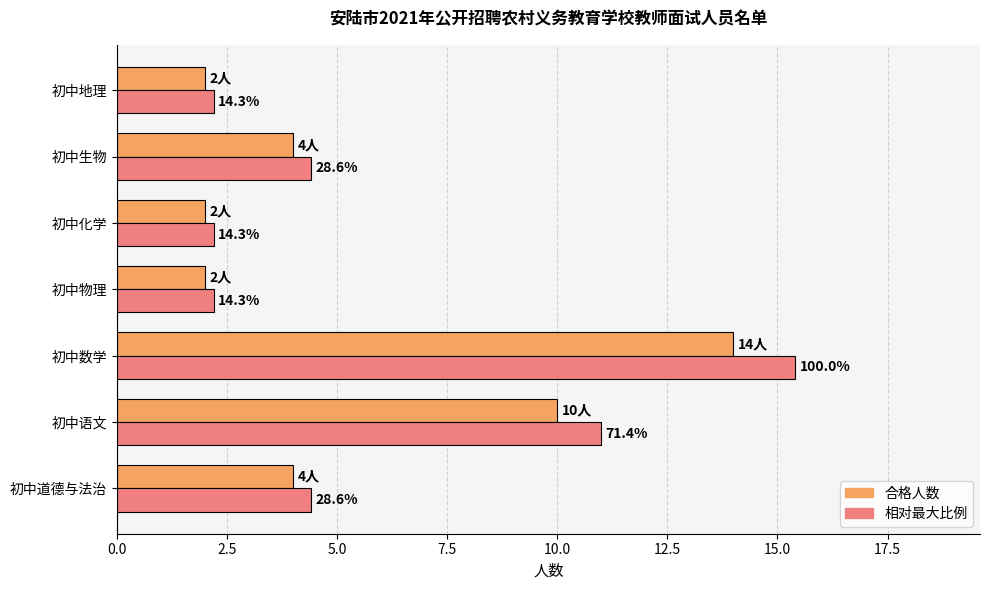

What is the label of the 3rd bar from the right?

初中化学